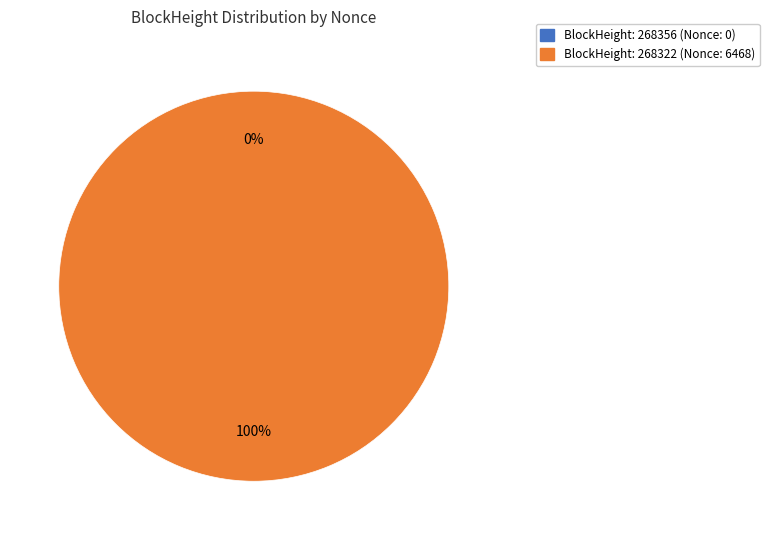

Count the number of slices in the pie.

2